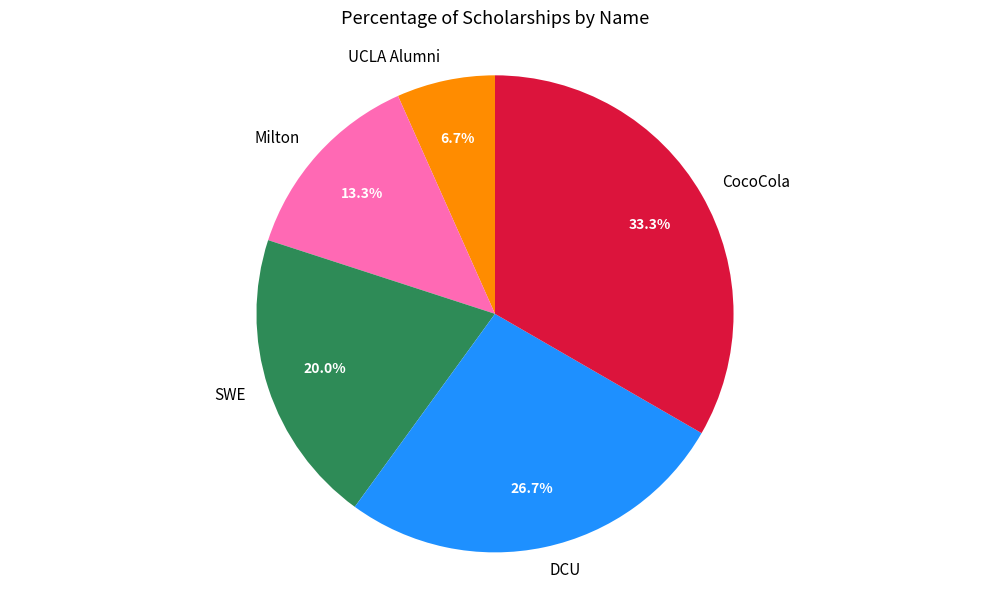

Rank the categories by value from highest to lowest.

CocoCola, DCU, SWE, Milton, UCLA Alumni